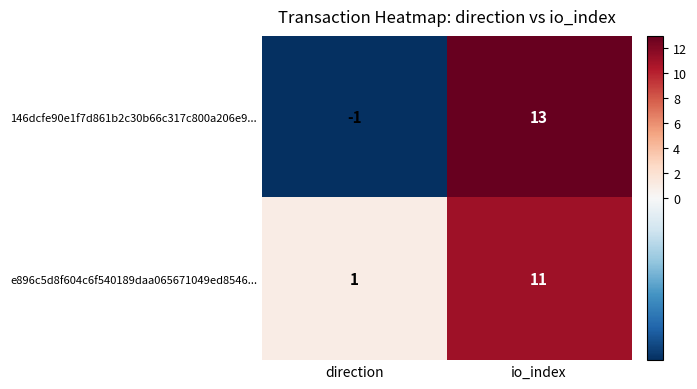

What is the difference between the 146dcfe90e1f7d861b2c30b66c317c800a206e9... values at direction and io_index?

14